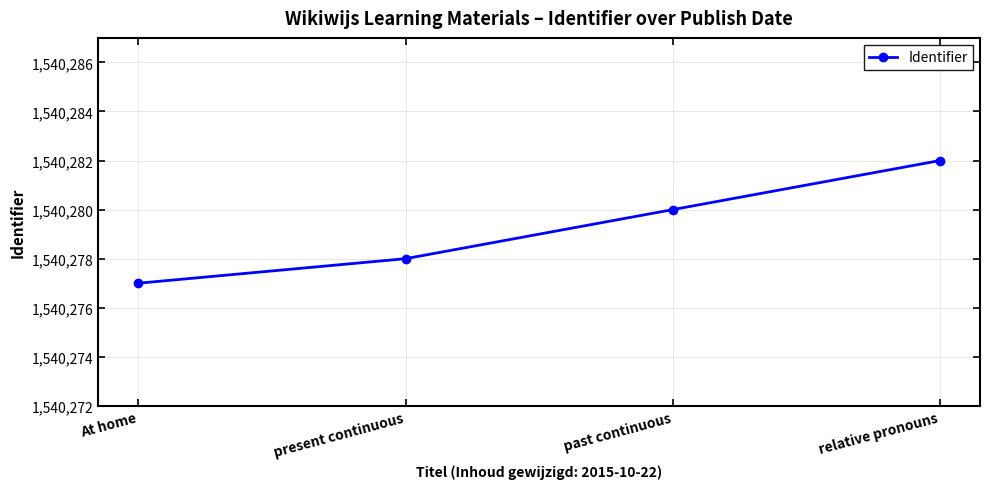

True or false: there are more than 0 points higher than both neighbors.

False